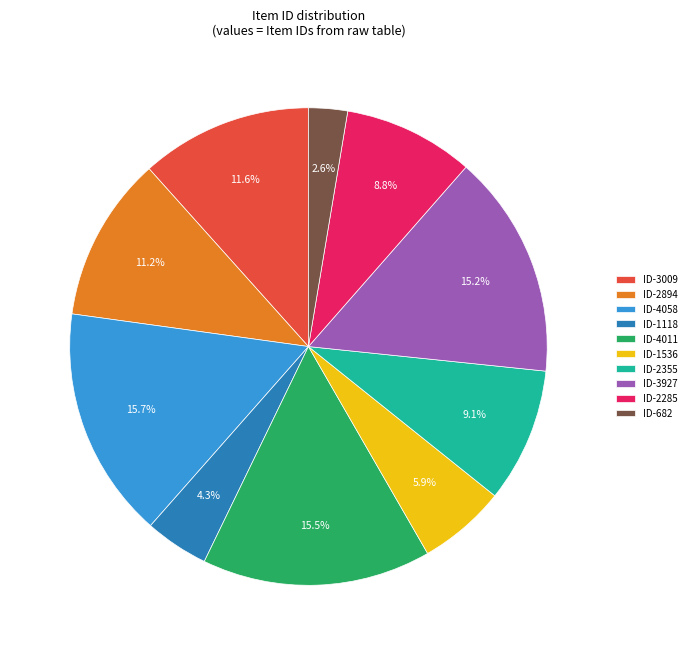

What portion of the pie excludes ID-1536?

94.1%